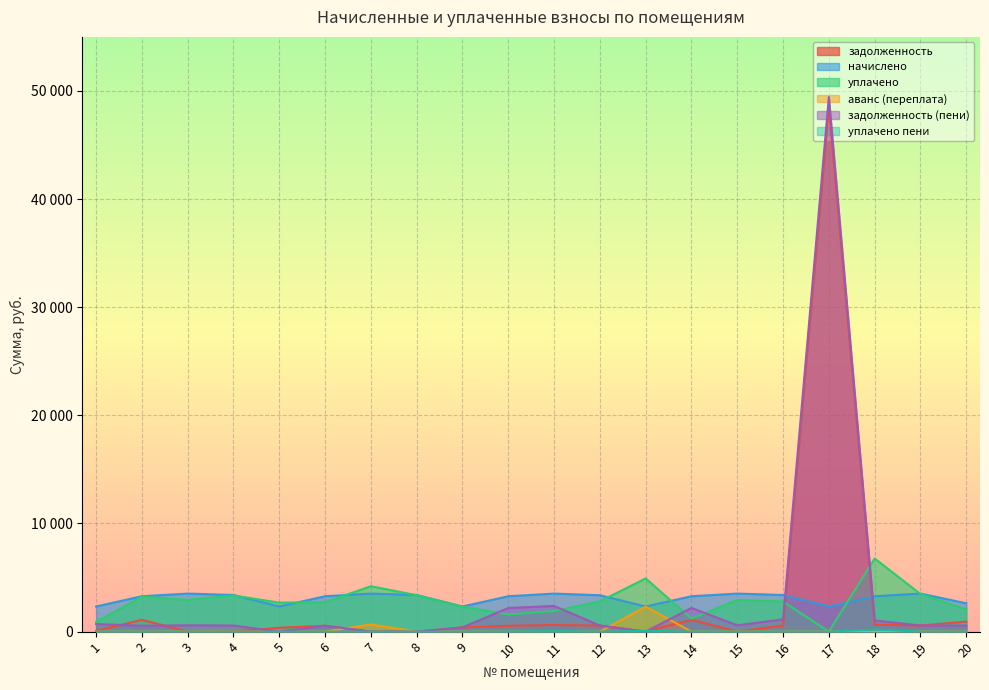

What is the difference between the second highest and minimum values in the уплачено пени series?

79.7